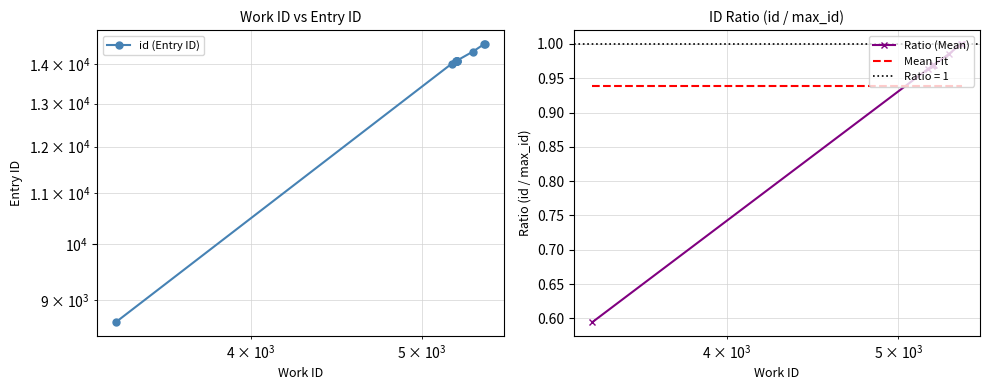

True or false: Mean Fit and Ratio (Mean) cross at least once.

True